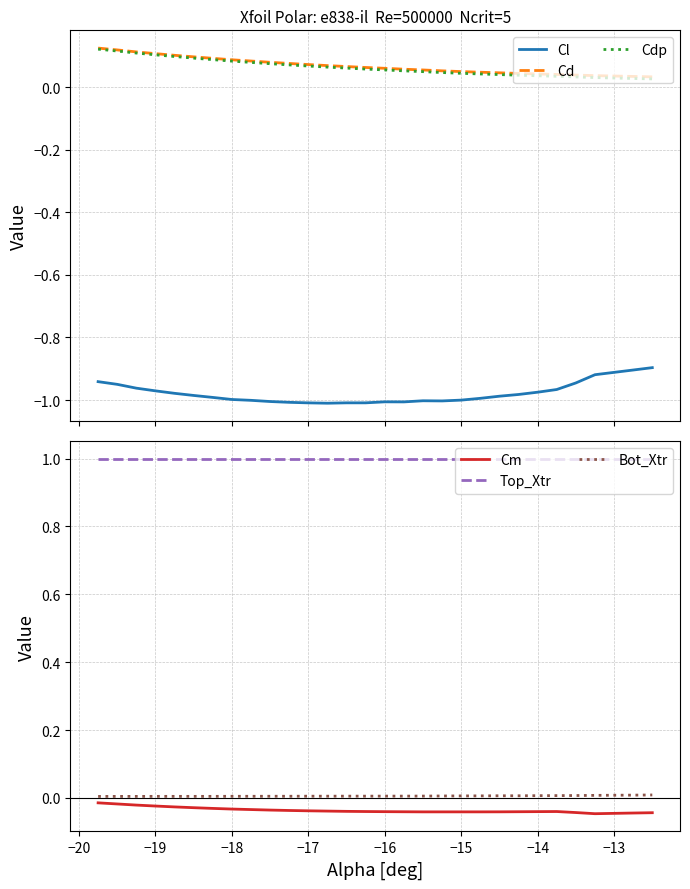

What is the smallest value displayed?

-1.0